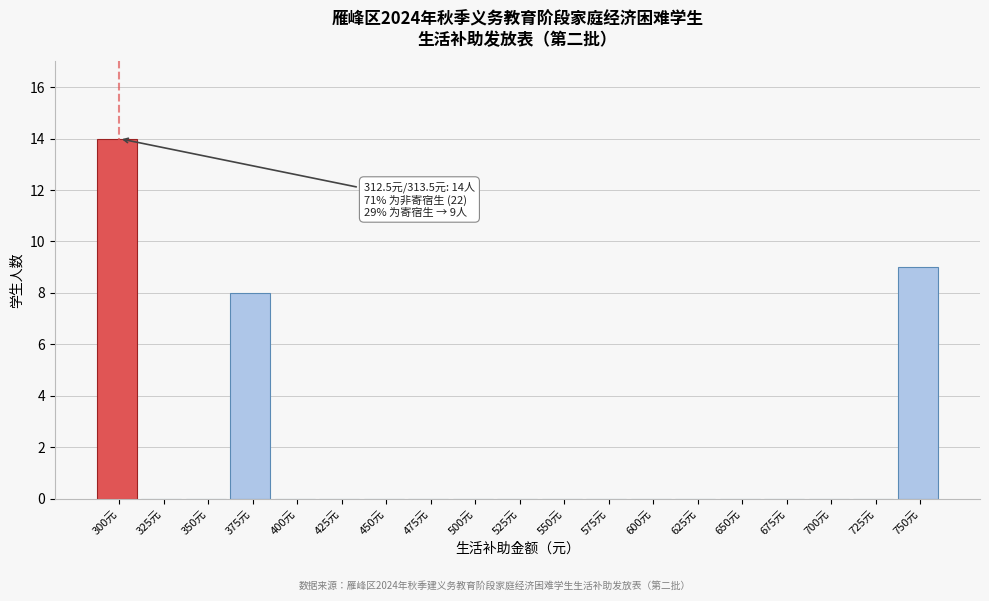

Reading left to right, list all the values displayed in this chart.

300元=14	325元=0	350元=0	375元=8	400元=0	425元=0	450元=0	475元=0	500元=0	525元=0	550元=0	575元=0	600元=0	625元=0	650元=0	675元=0	700元=0	725元=0	750元=9